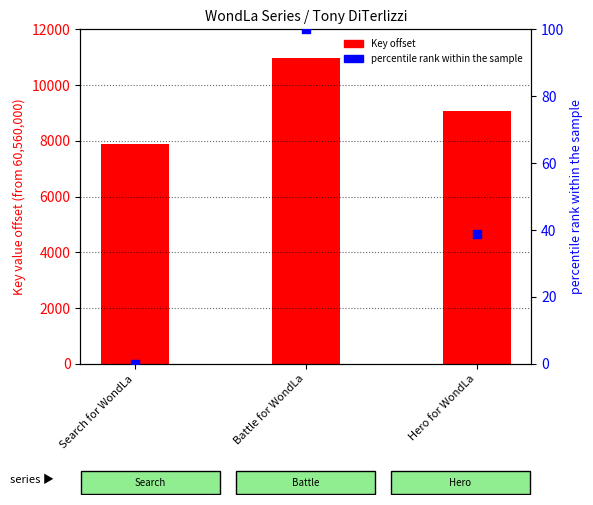

What is the total value across all series at Search for WondLa?

7887.0